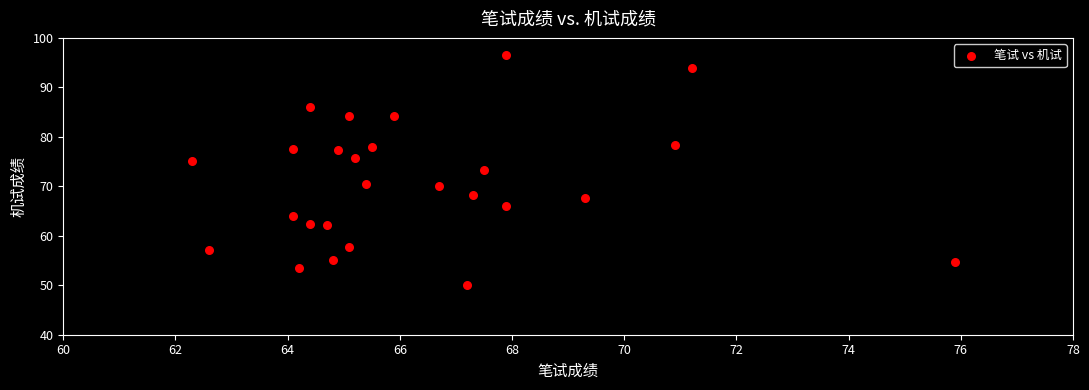

What is the range of Y values (max minus min)?

46.4